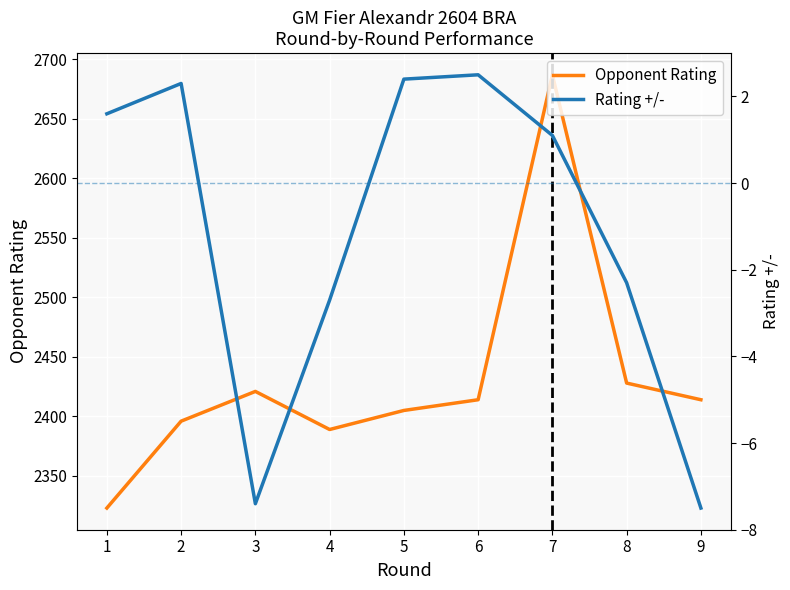

What is the total value across all series at 2?

2398.3